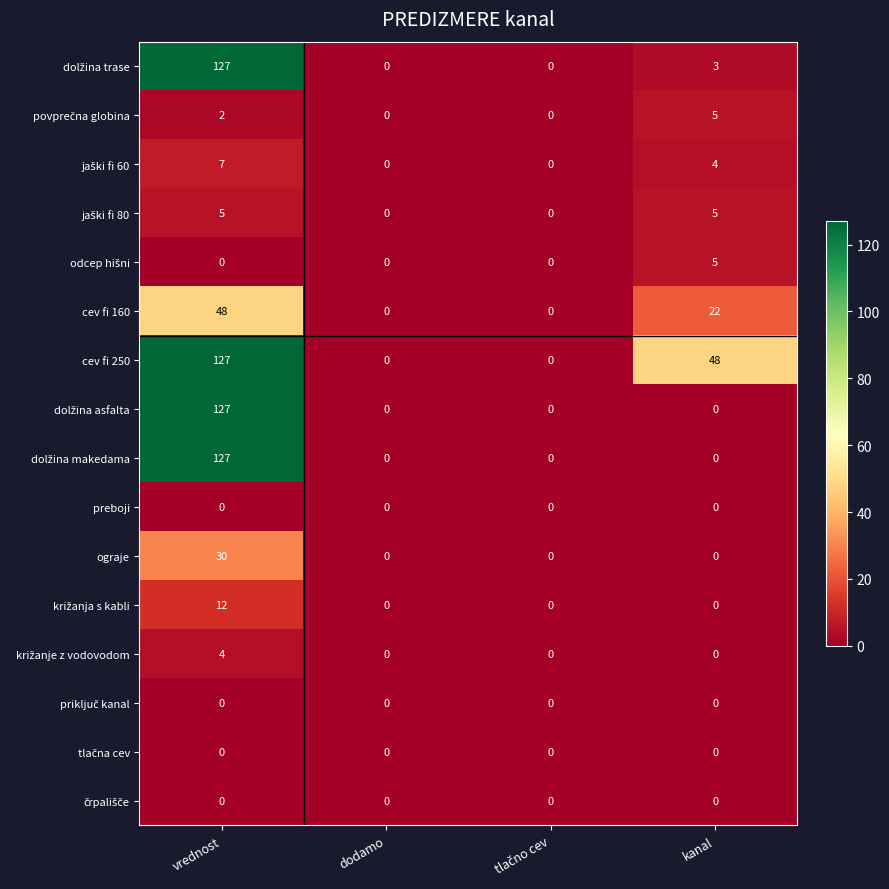

At which label does cev fi 160 first exceed 22?

vrednost